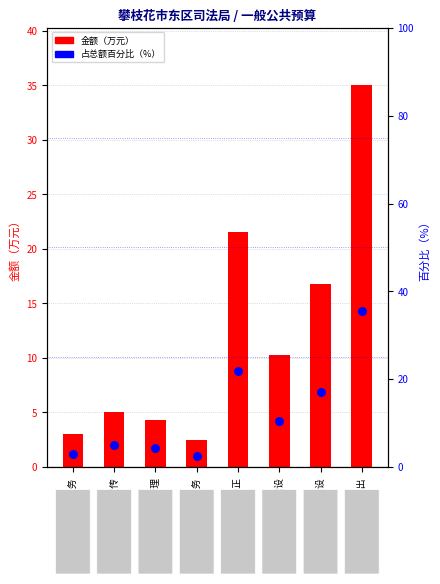

What is the total value across all series at 律师管理?

8.6